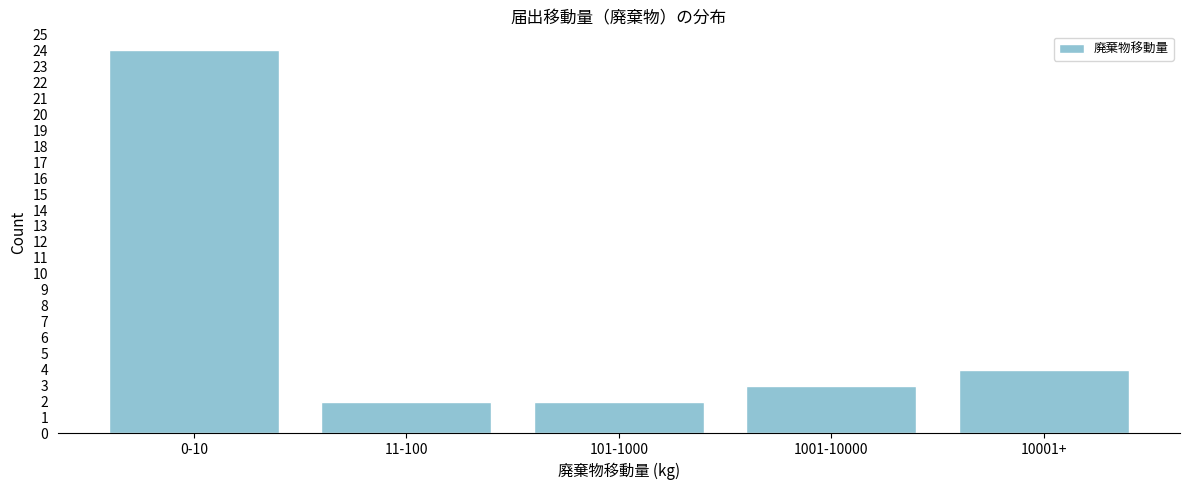

Reading left to right, what are all the values shown in this chart?

24	2	2	3	4